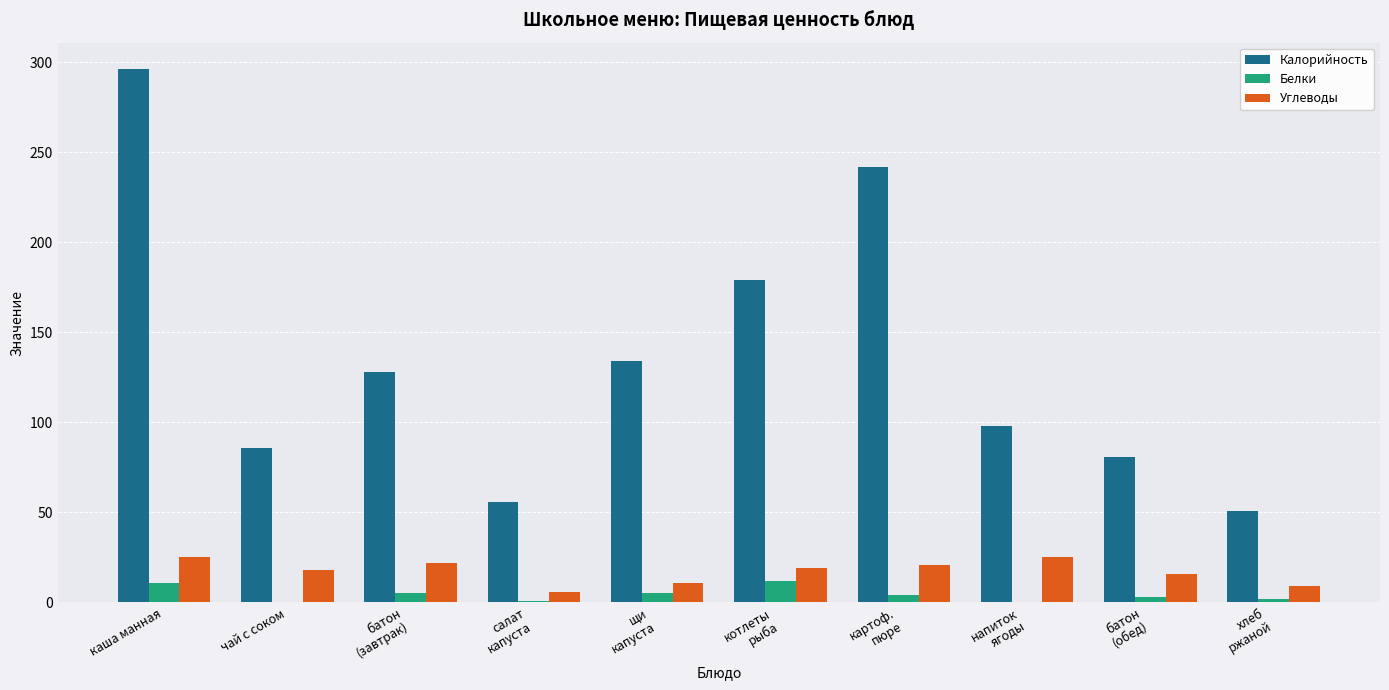

What is the sum of all Белки values?

43